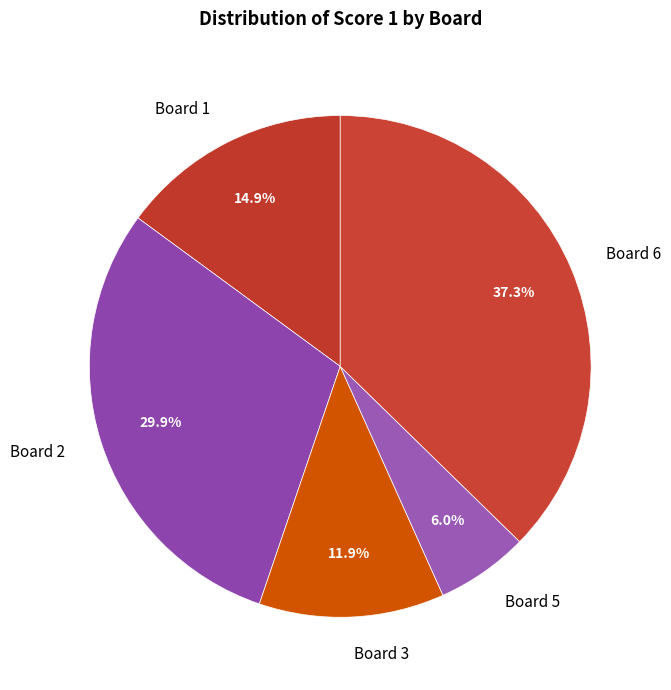

What is the ratio of the value at Board 3 to the value at Board 5?

2.0